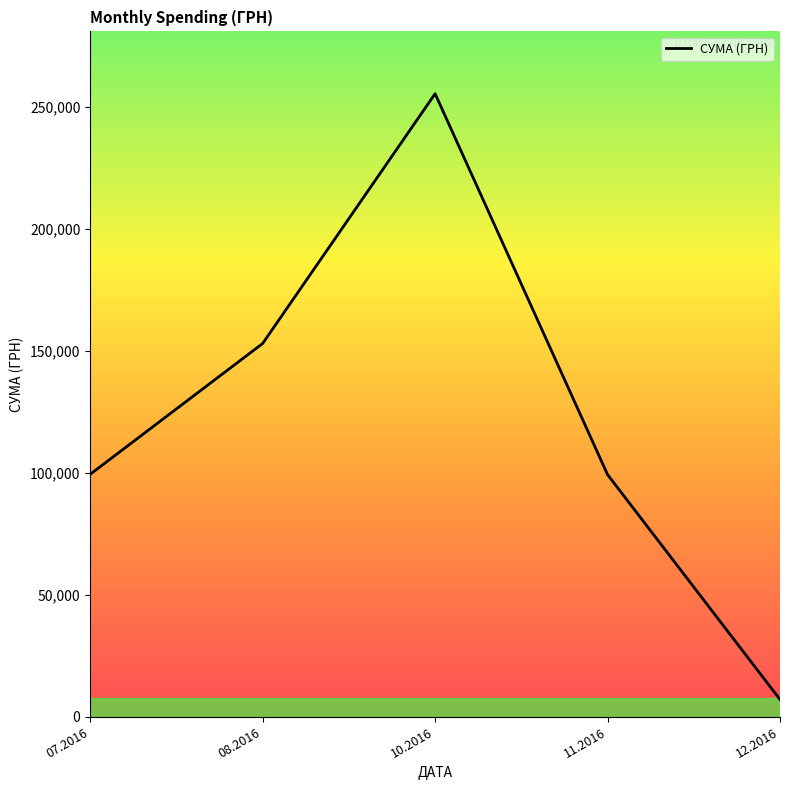

Which label corresponds to the smallest value in the chart?

12.2016